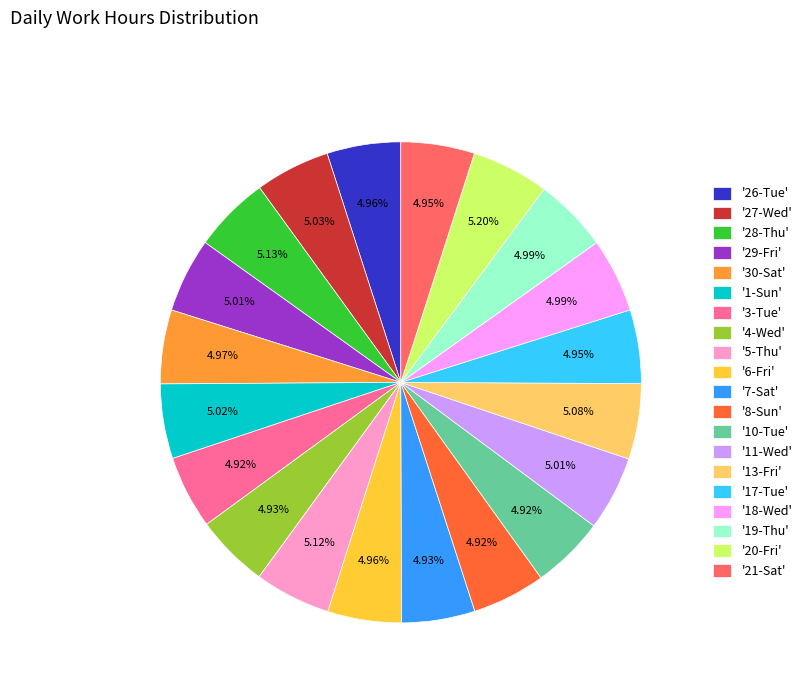

Does '10-Tue' account for over 50% of the chart?

No